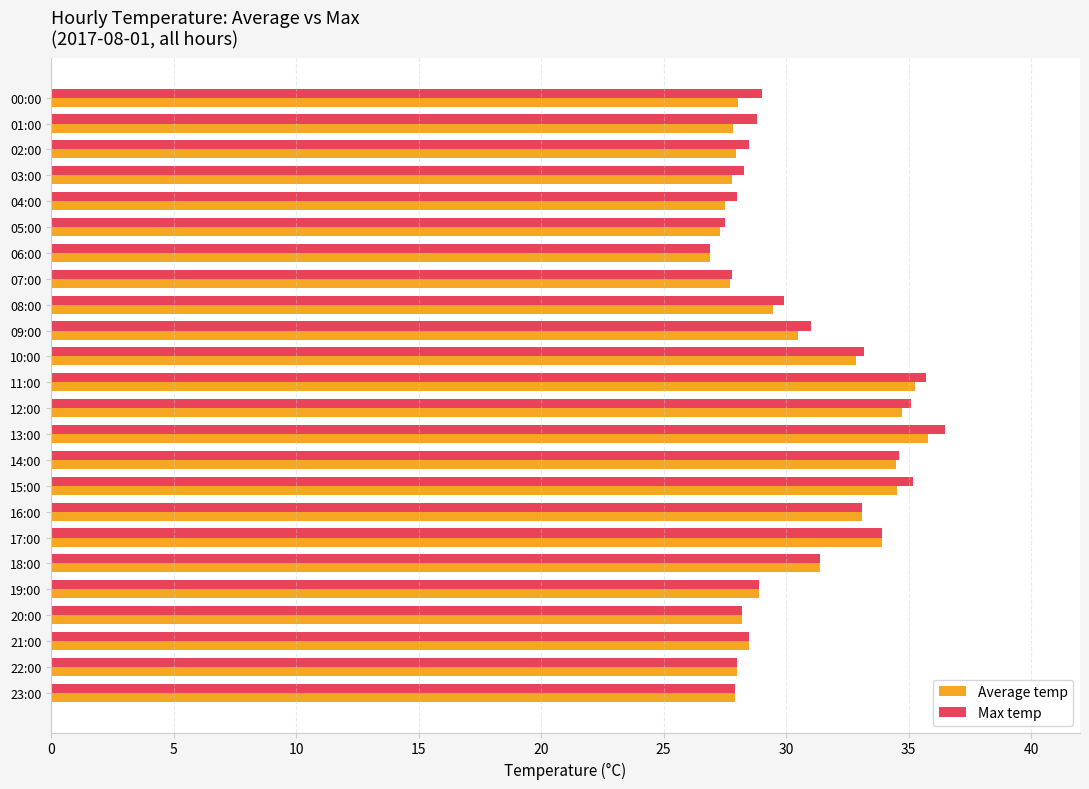

True or false: Average temp has a value of 59.3 at 12:00.

False